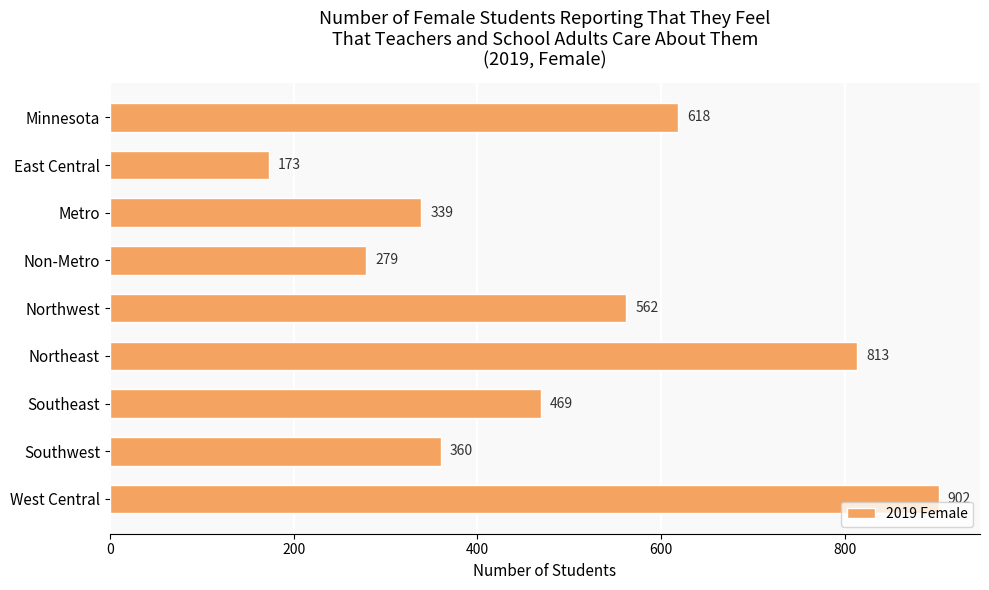

What is the sum of all values?

4515